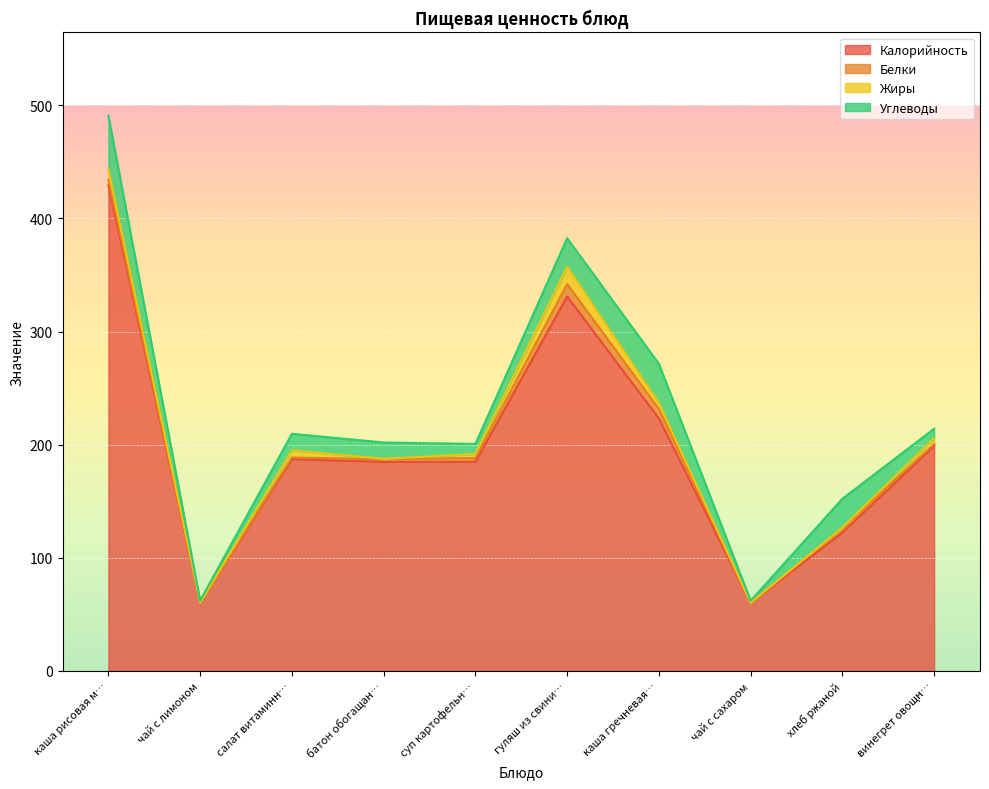

In Белки, how many points are lower than both neighbors (excluding endpoints)?

2